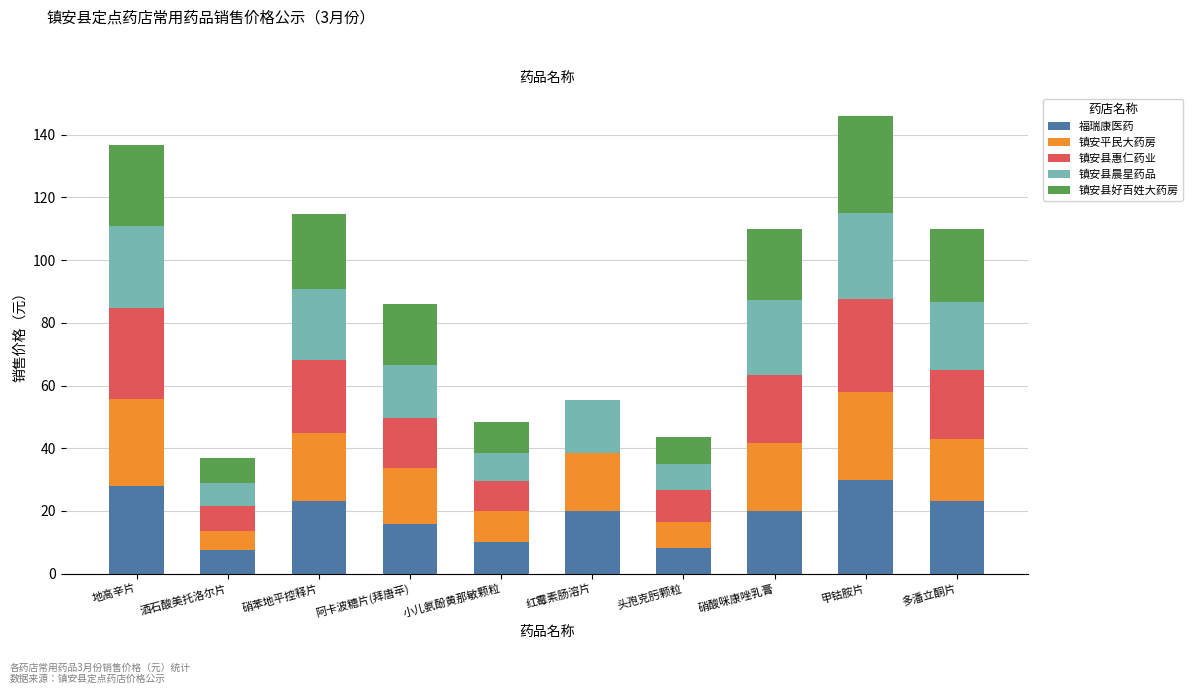

True or false: 福瑞康医药 has a value of 33.8 at 多潘立酮片.

False